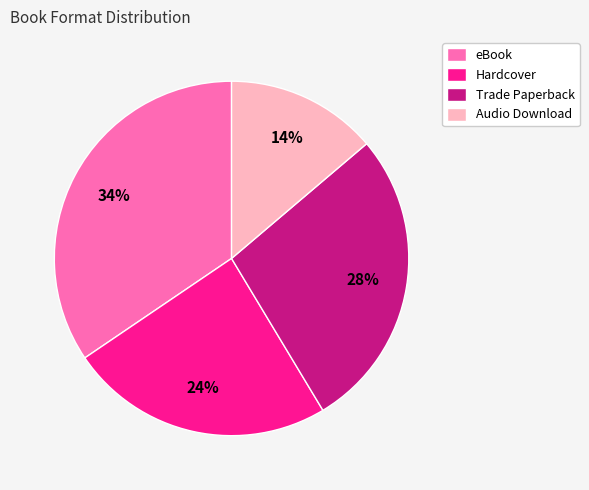

To the nearest percent, what portion does eBook represent?

34%